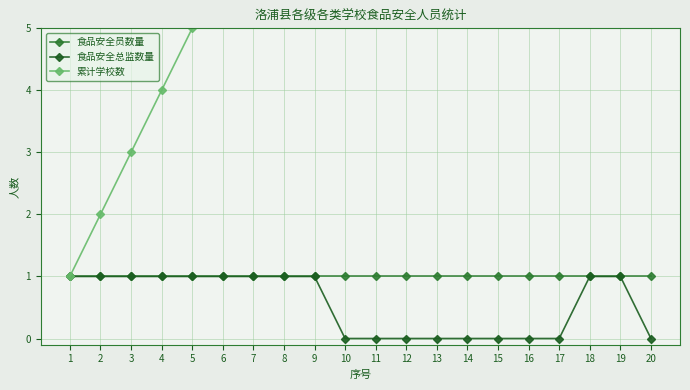

What is the lowest value of the 食品安全员数量 series?

1